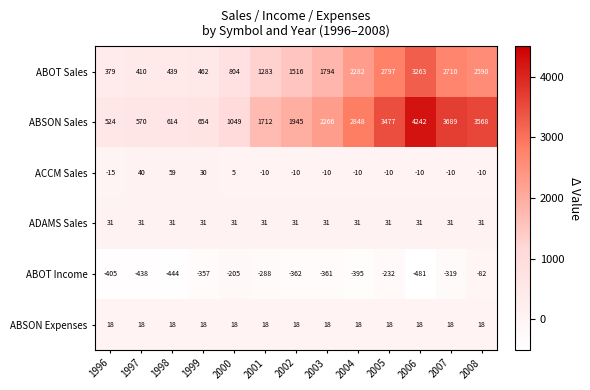

How many positive values does the ACCM Sales series have?

4